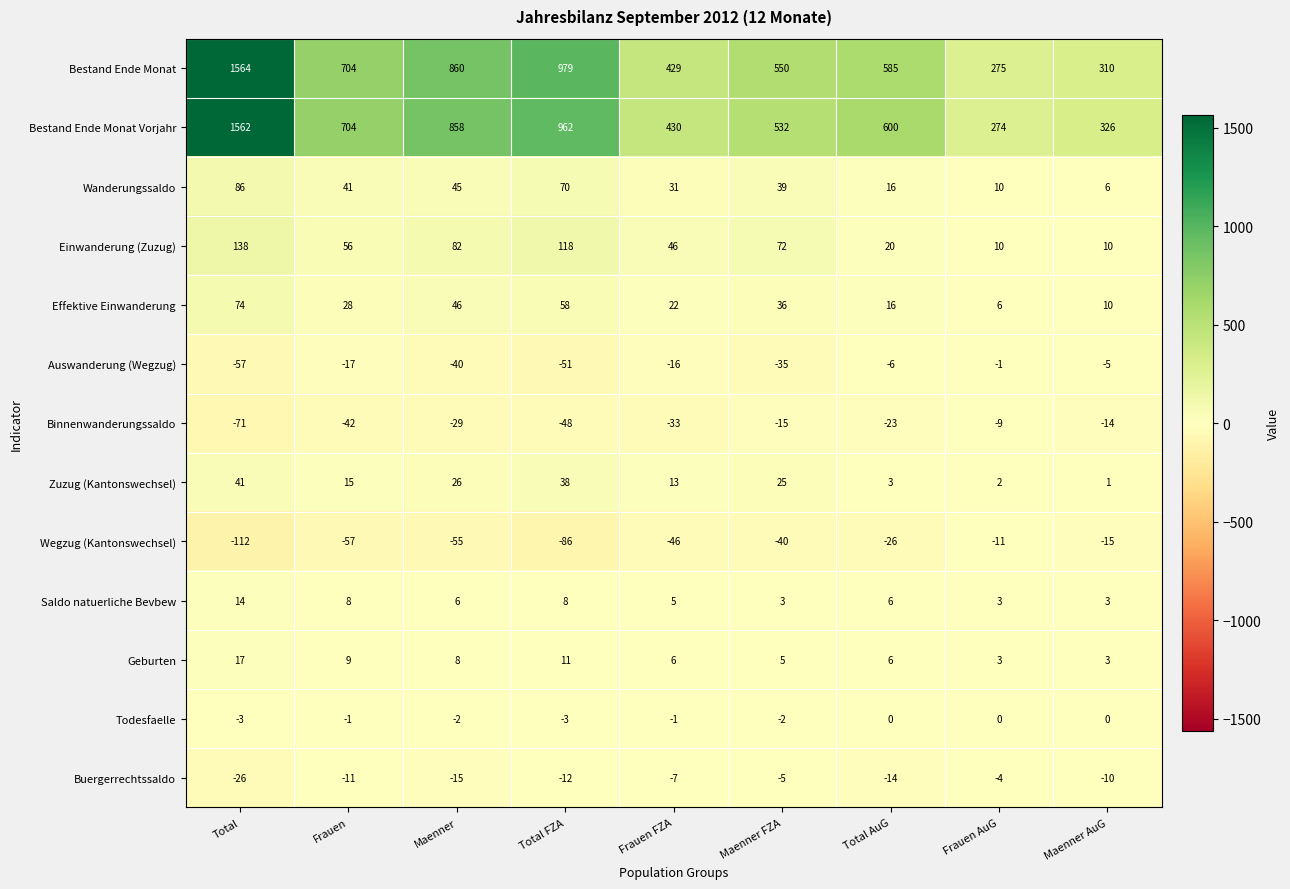

Where is Einwanderung (Zuzug) nearest to the value 74?

Maenner FZA